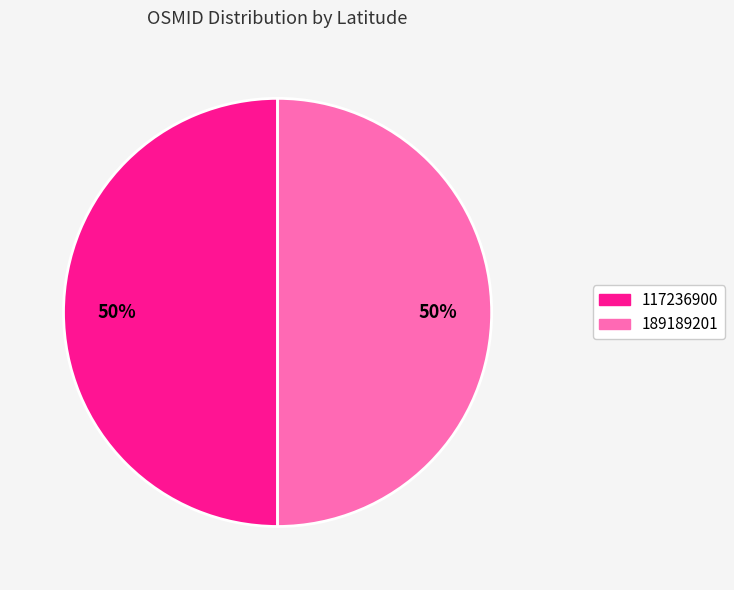

Is it true that 117236900 is 50% of the pie?

True